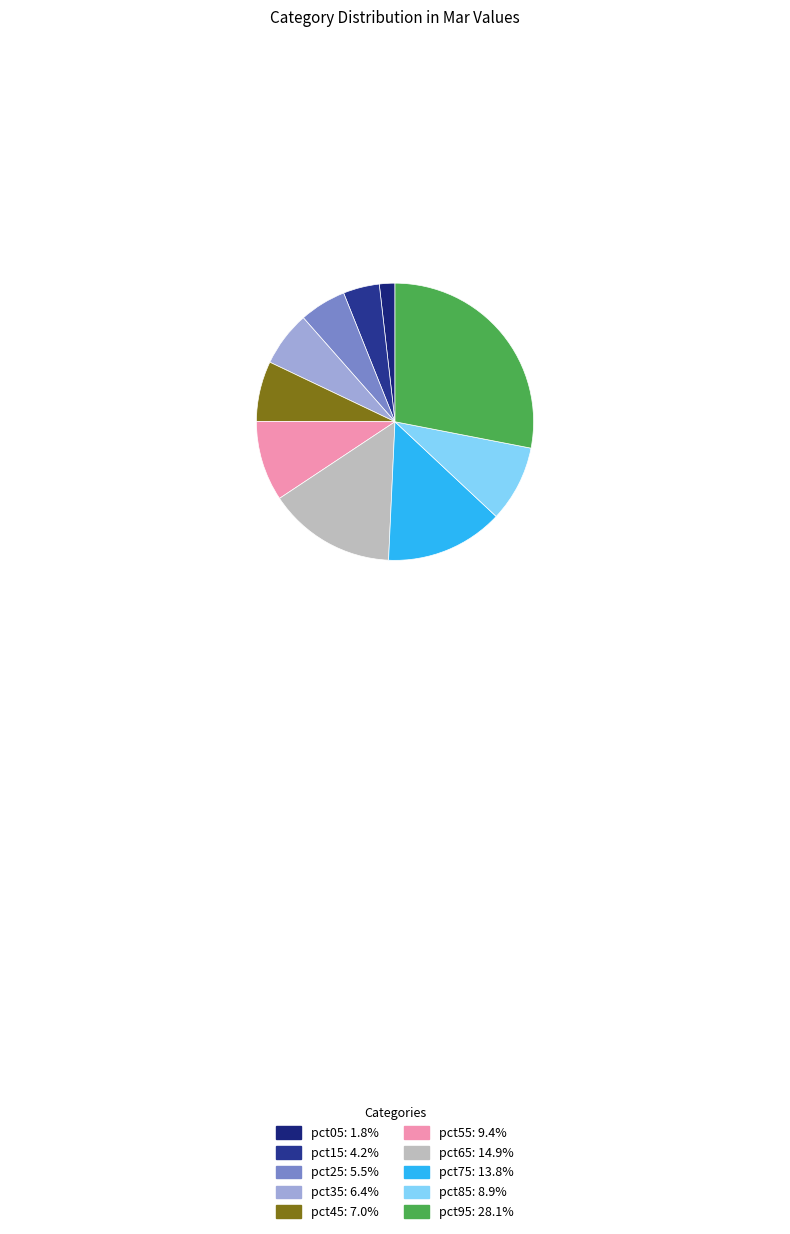

Which slice is the smallest?

pct05